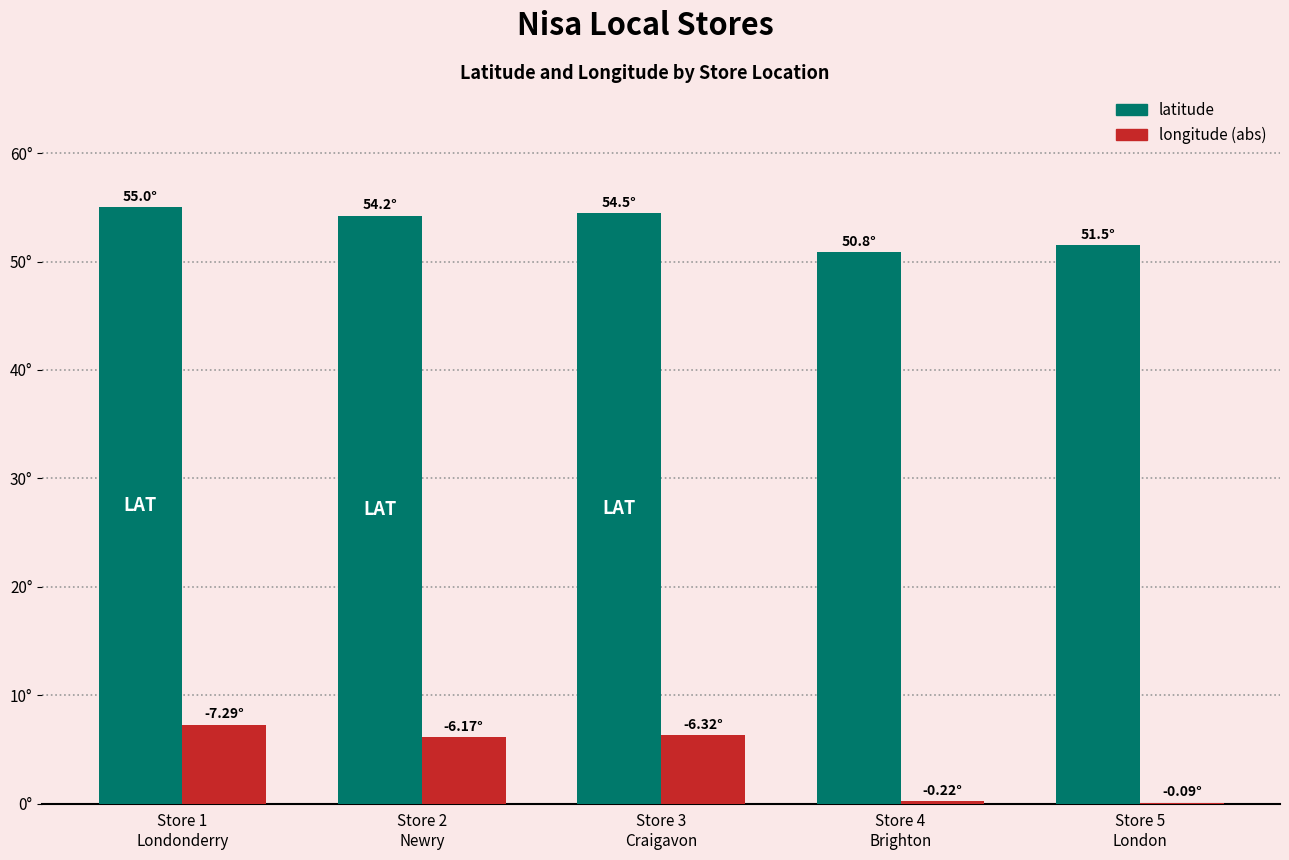

Does the chart contain stacked bars?

No